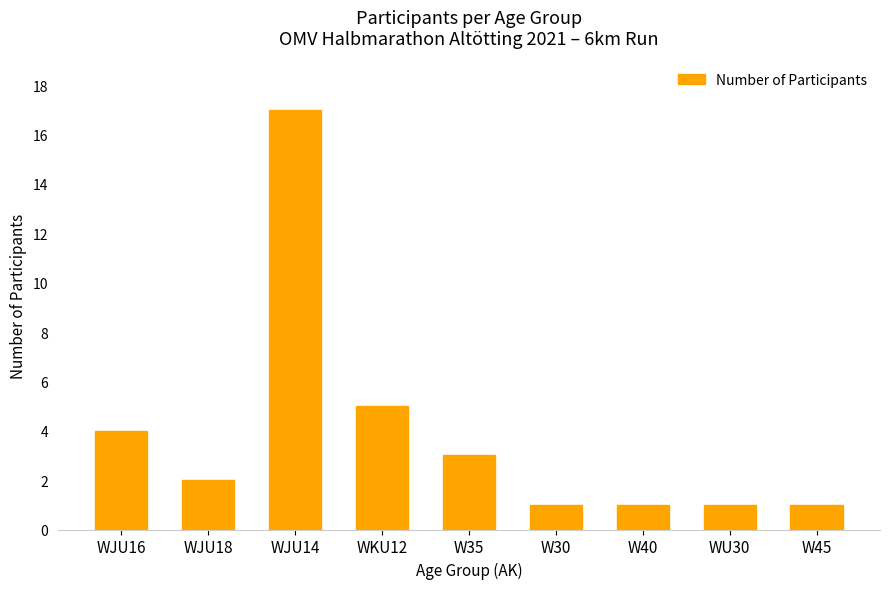

Approximately how many times larger is the value at WKU12 compared to W45?

5.0